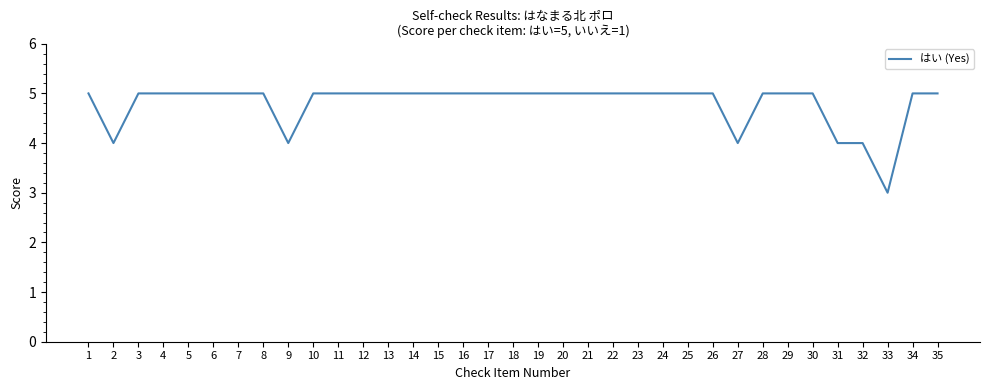

Approximately how many times larger is the value at 20 compared to 6?

1.0